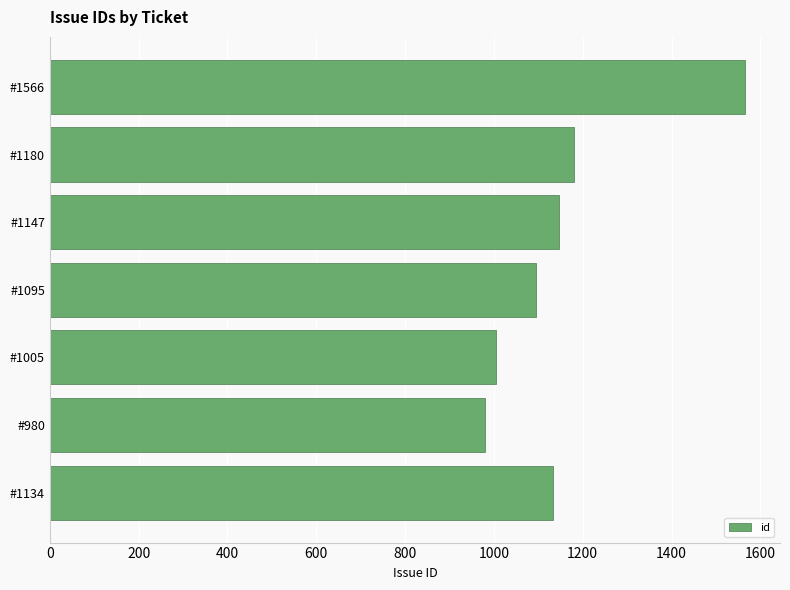

Which label corresponds to the largest value in the chart?

#1566